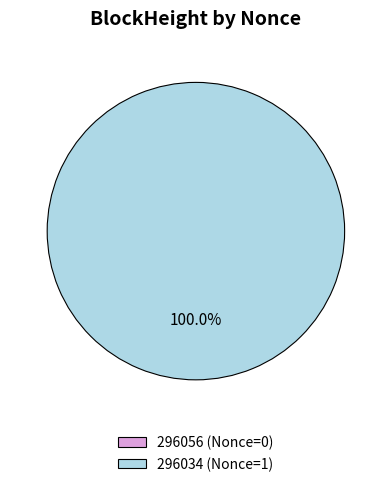

To the nearest percent, what is the combined percentage of 296034 (Nonce=1) and 296056 (Nonce=0)?

100%